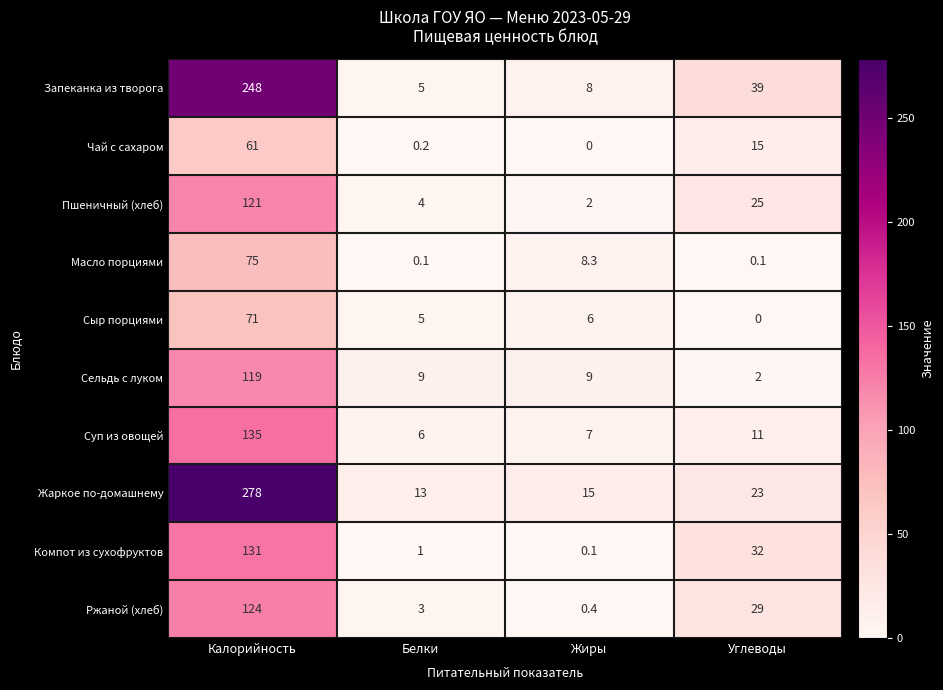

Is it true that Запеканка из творога equals 12.0 at Жиры?

False